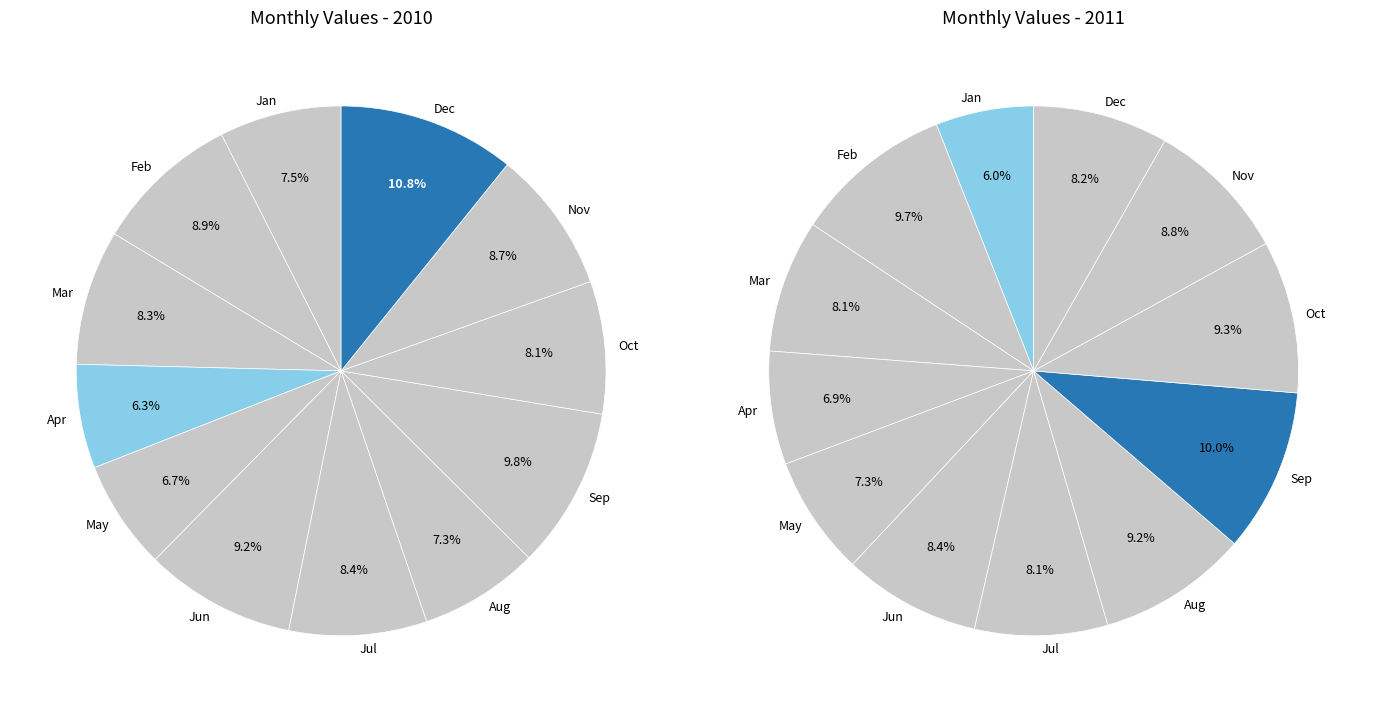

What is the difference between the highest and lowest values at 4?

13